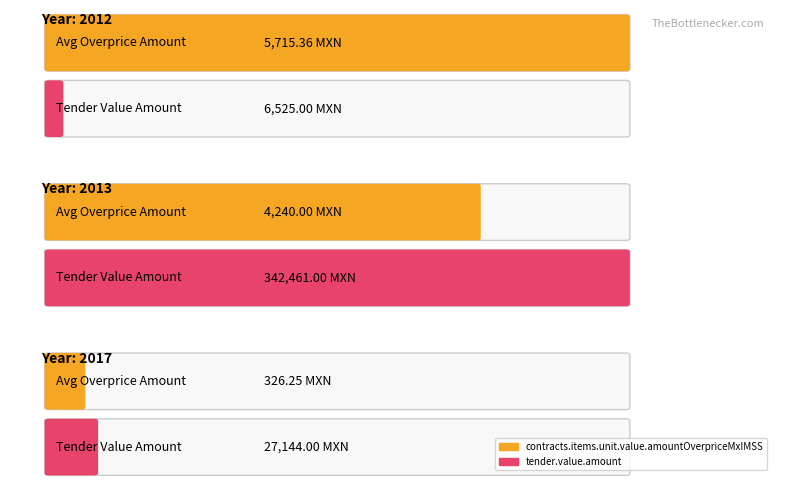

Reading left to right, what are all the values shown in this chart?

contracts.items.unit.value.amountOverpriceMxIMSS: 5715.4	4240.0	326.2
tender.value.amount: 6525.0	342461.0	27144.0